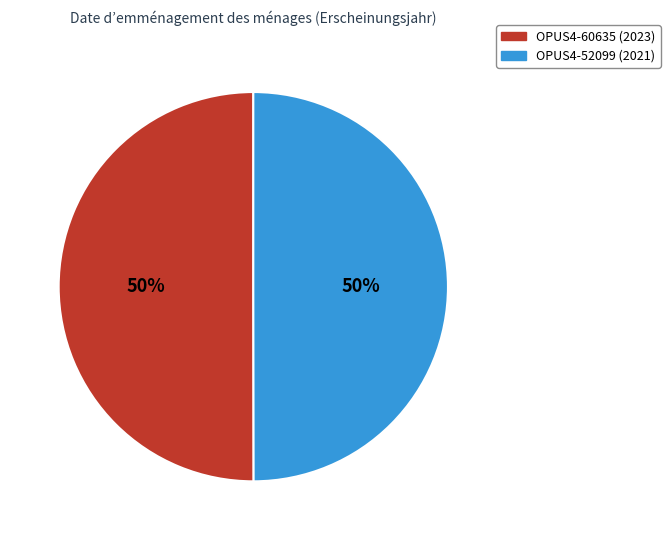

To the nearest percent, what portion does OPUS4-52099 (2021) represent?

50%